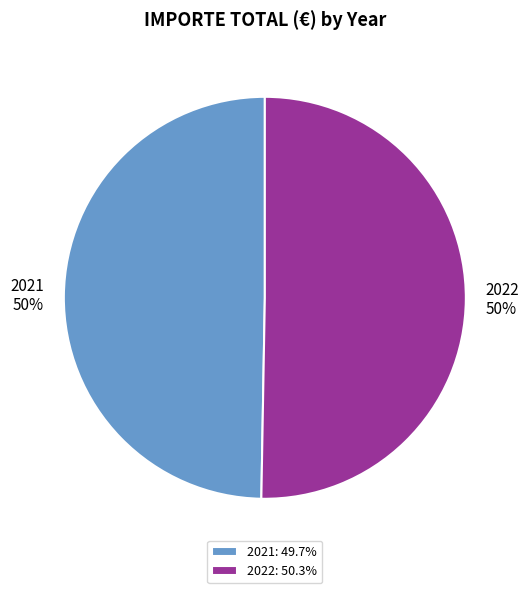

To the nearest percent, what percentage of the pie is 2022?

50%